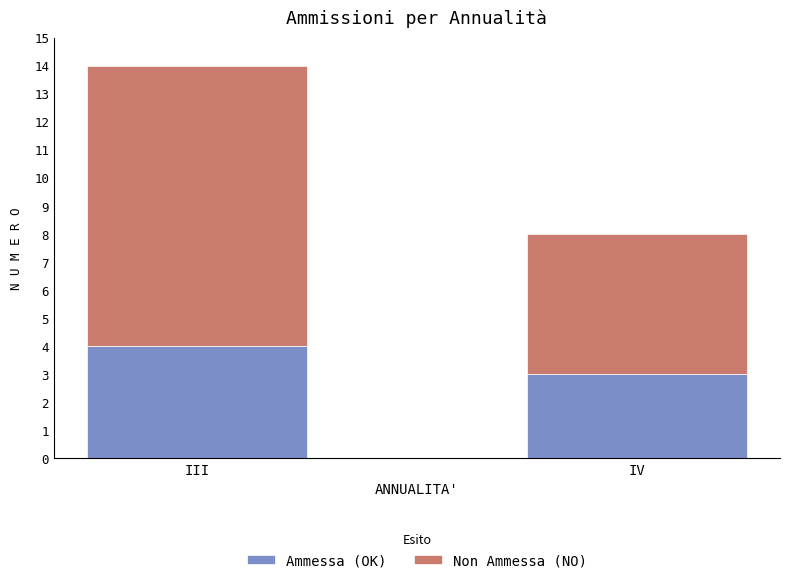

What is the minimum value for Ammessa (OK)?

3